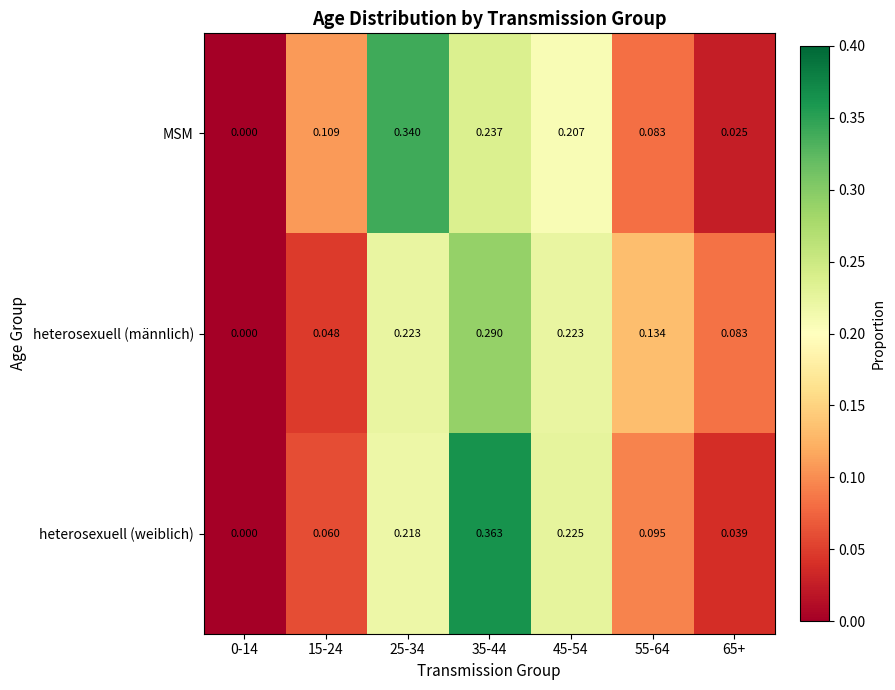

Is the value of heterosexuell (weiblich) at 15-24 greater than the value of MSM at 0-14?

Yes